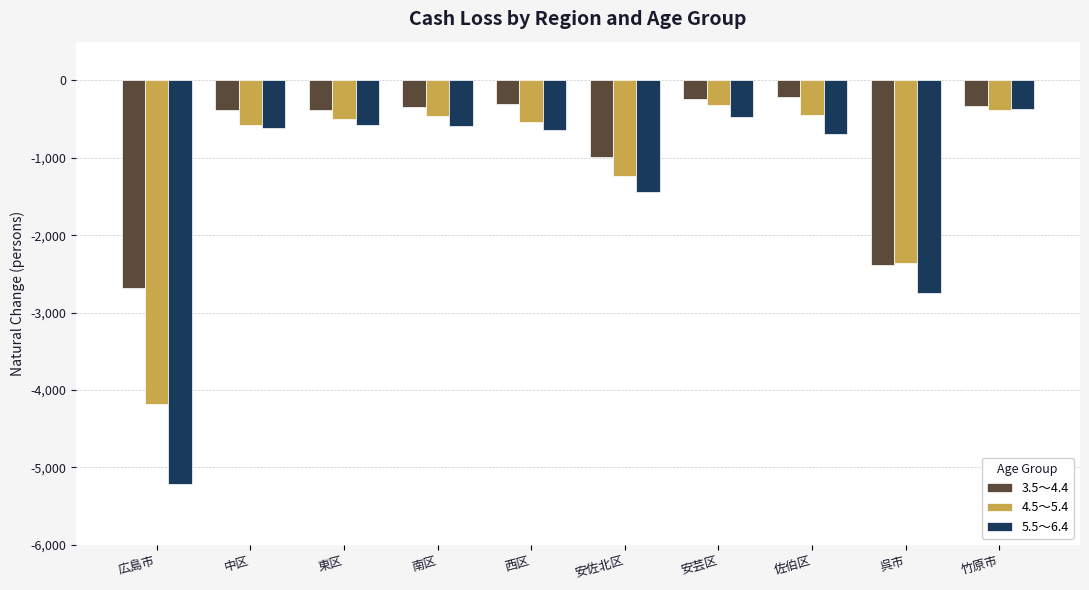

What is the total value across all series at 佐伯区?

-1362